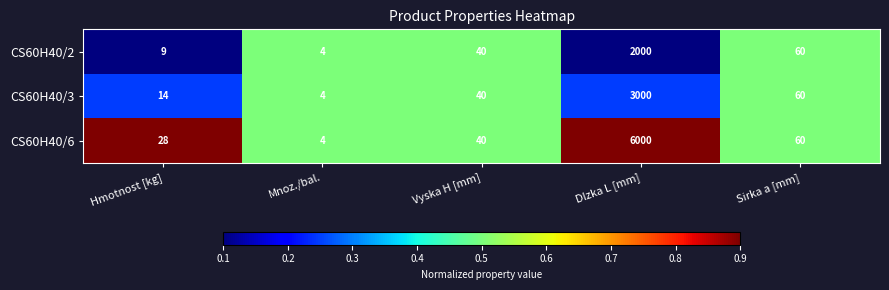

What is the maximum value shown in the chart?

6000